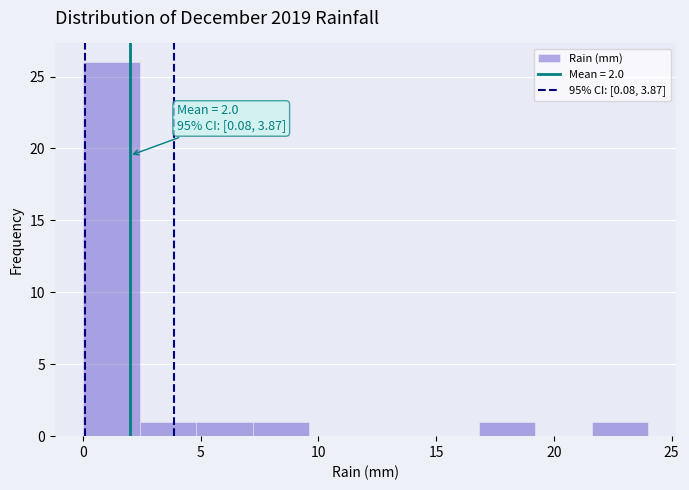

Over which range of the x-axis is the bar tallest?

0.0 to 2.4